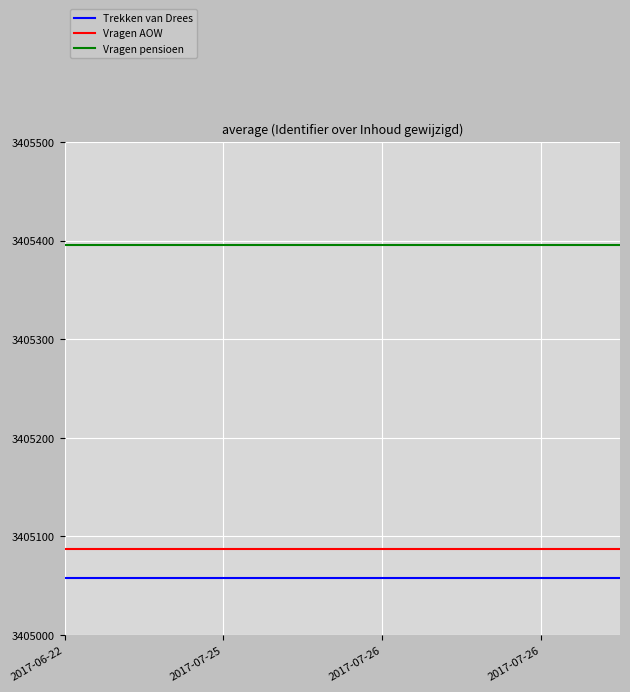

True or false: Vragen AOW and Trekken van Drees cross at least once.

False